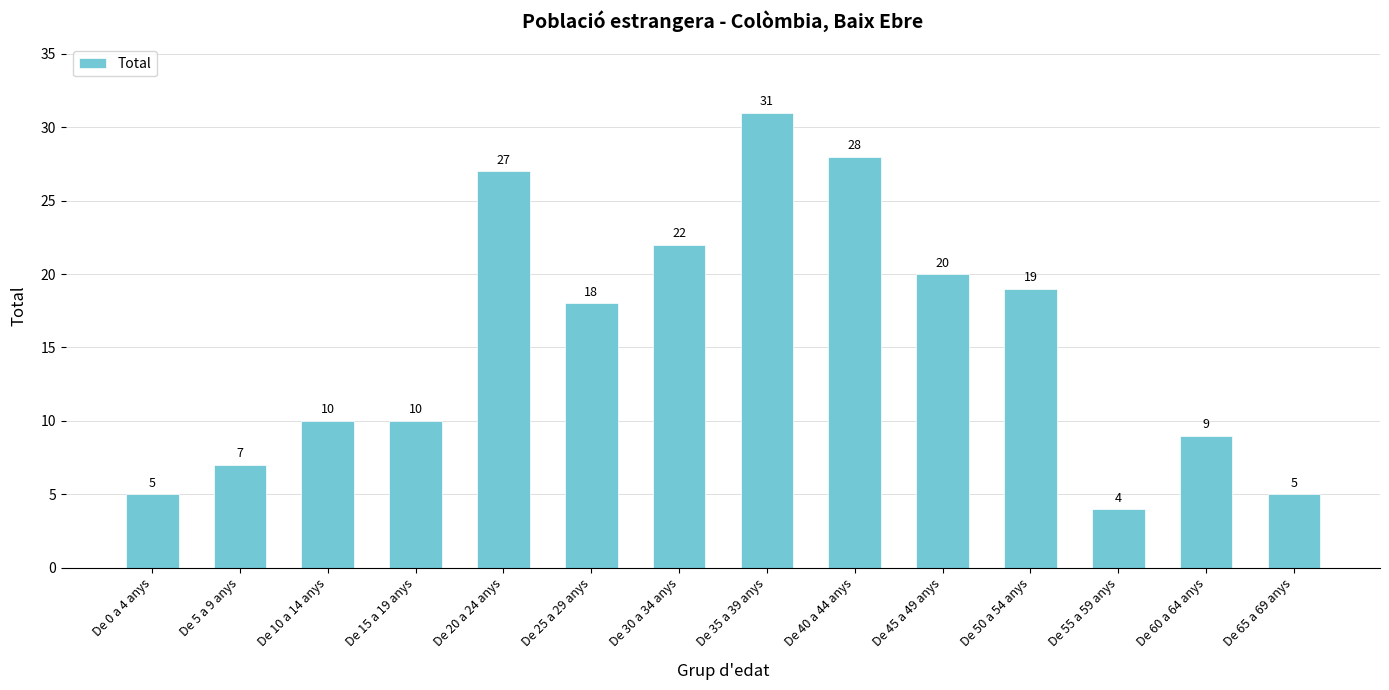

Reading left to right, transcribe all the data shown in this chart.

5	7	10	10	27	18	22	31	28	20	19	4	9	5